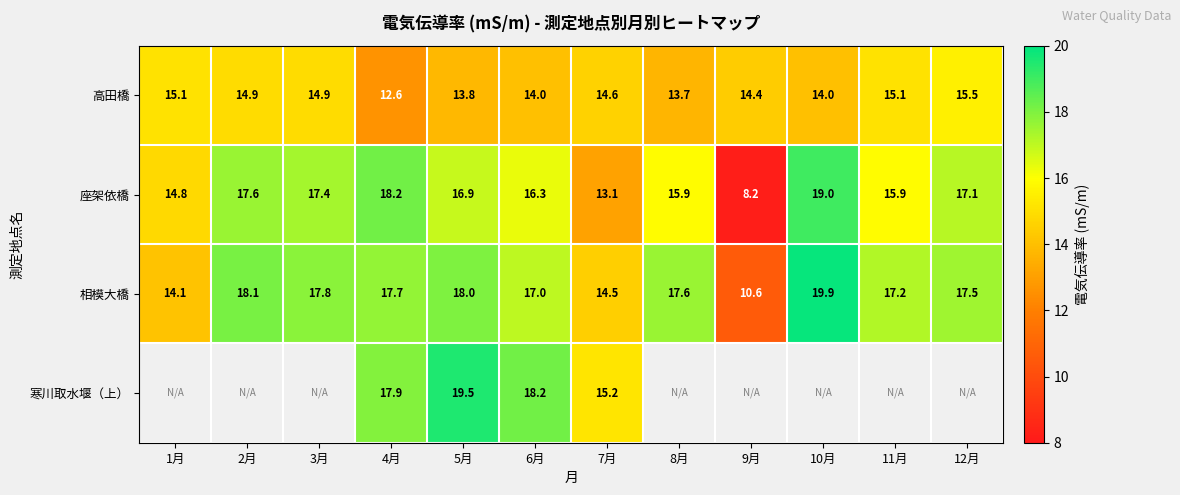

True or false: 座架依橋 has a value of 16.9 at 5月.

True